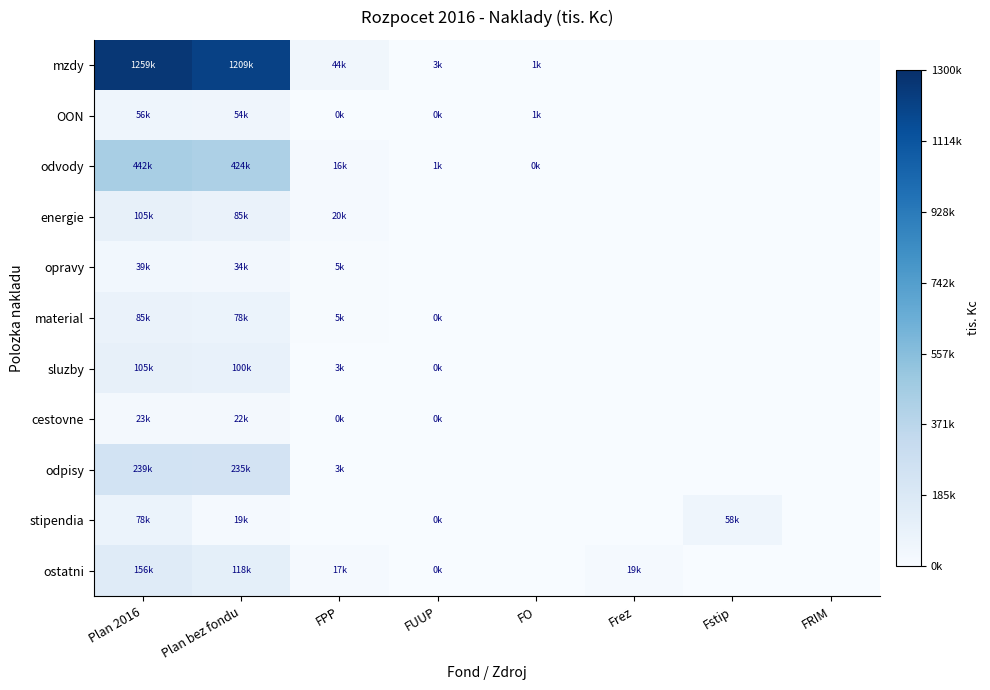

Rank the series by their maximum value, from lowest to highest.

cestovne, opravy, OON, stipendia, material, sluzby, energie, ostatni, odpisy, odvody, mzdy